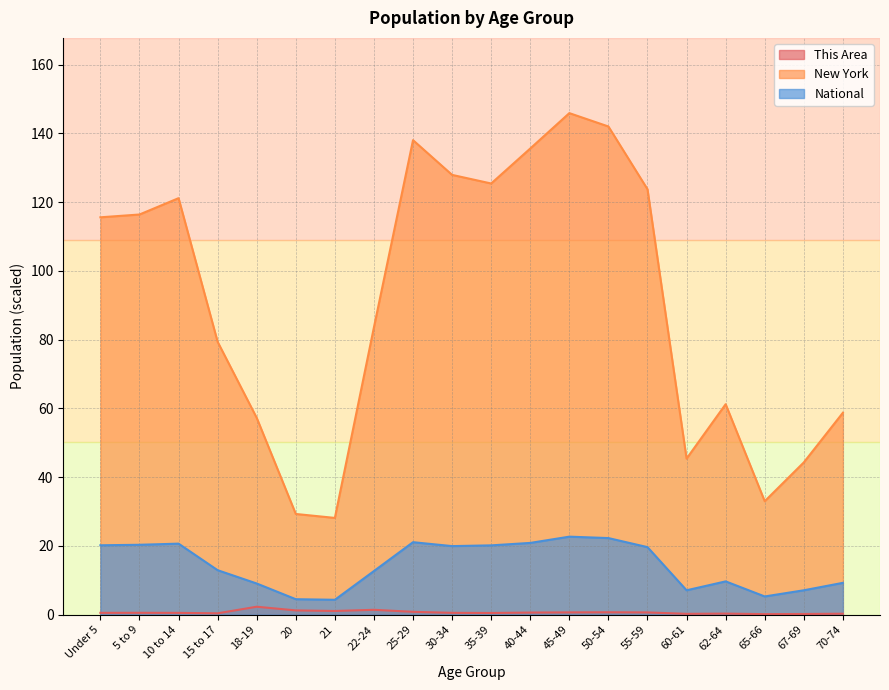

How many interior local peaks does the National series have?

4